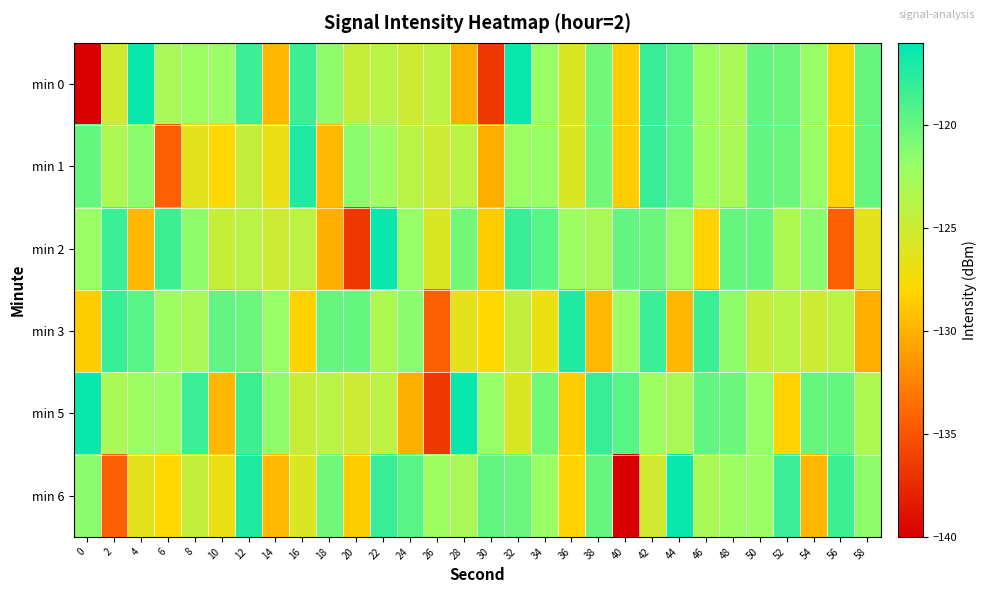

List the series in order of their peak value, highest first.

min 0, min 5, min 6, min 2, min 1, min 3